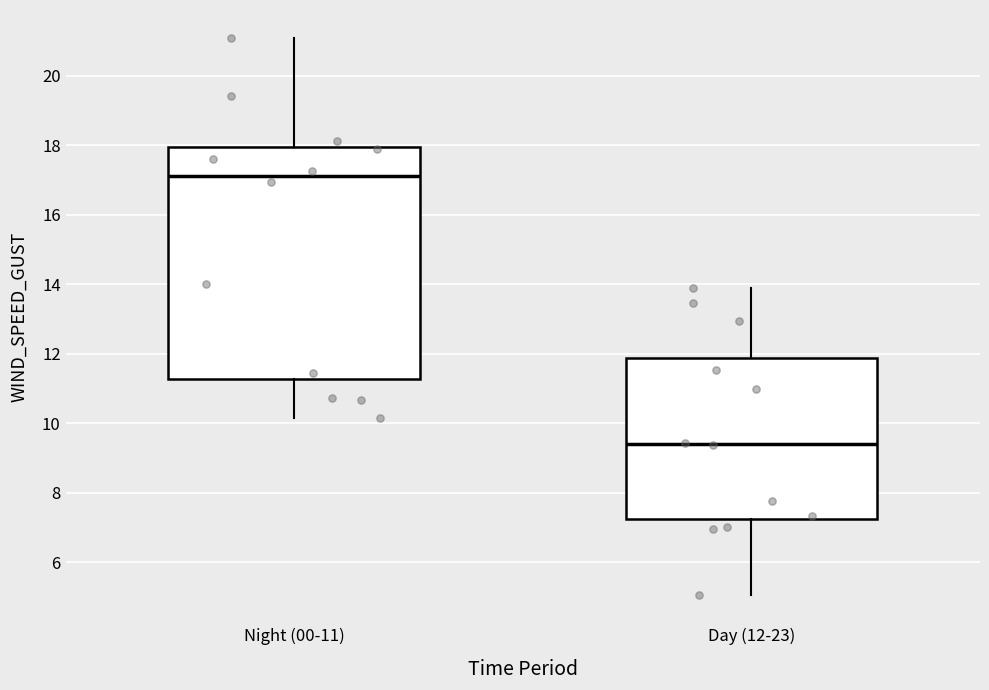

Where is the upper edge of the box for Day (12-23) on the y-axis? The values are not printed on the chart, so give them approximately, as read against the axis.

11.8